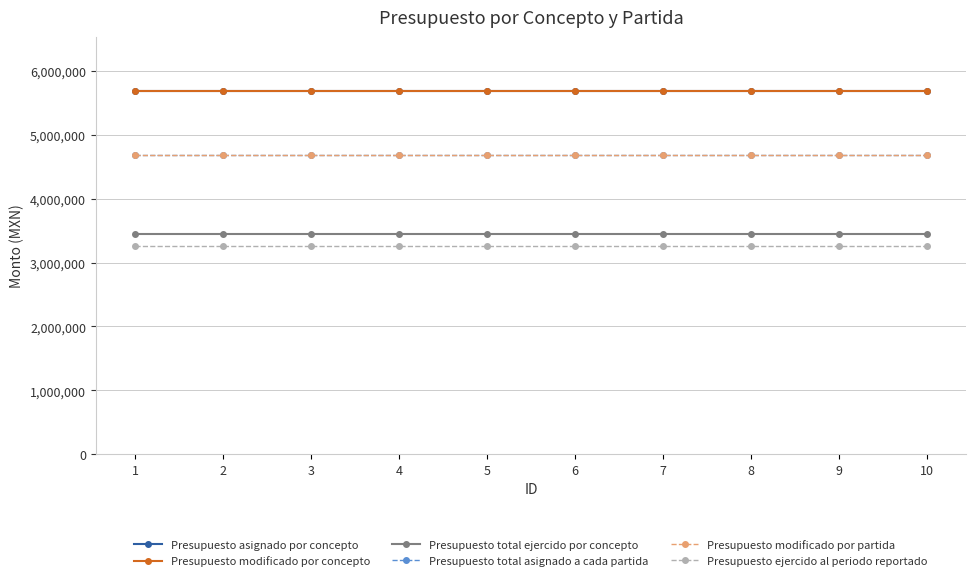

List the labels in order of Presupuesto total asignado a cada partida value, largest first.

1, 2, 3, 4, 5, 6, 7, 8, 9, 10